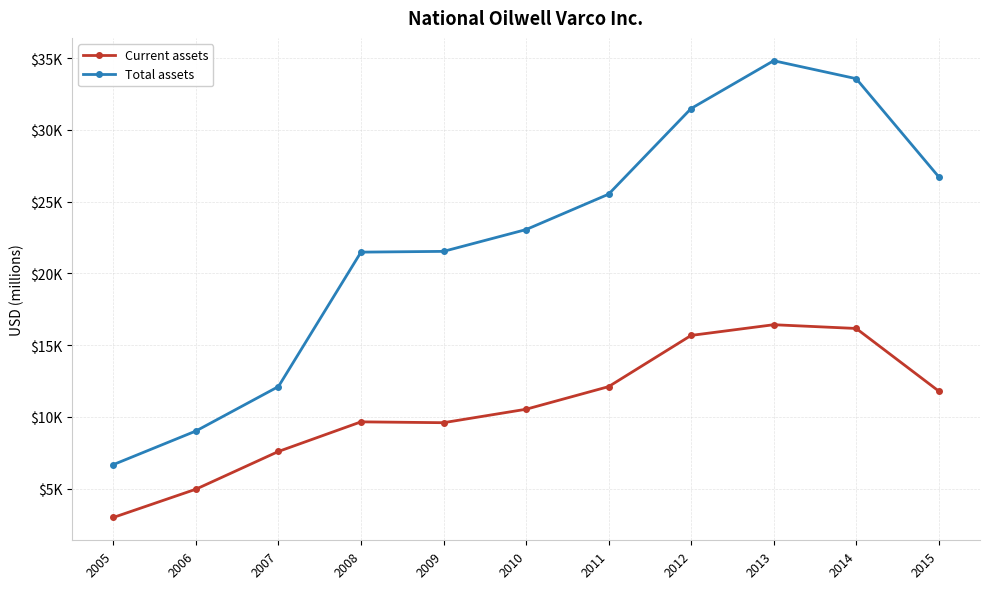

Does the chart have visible grid lines?

Yes